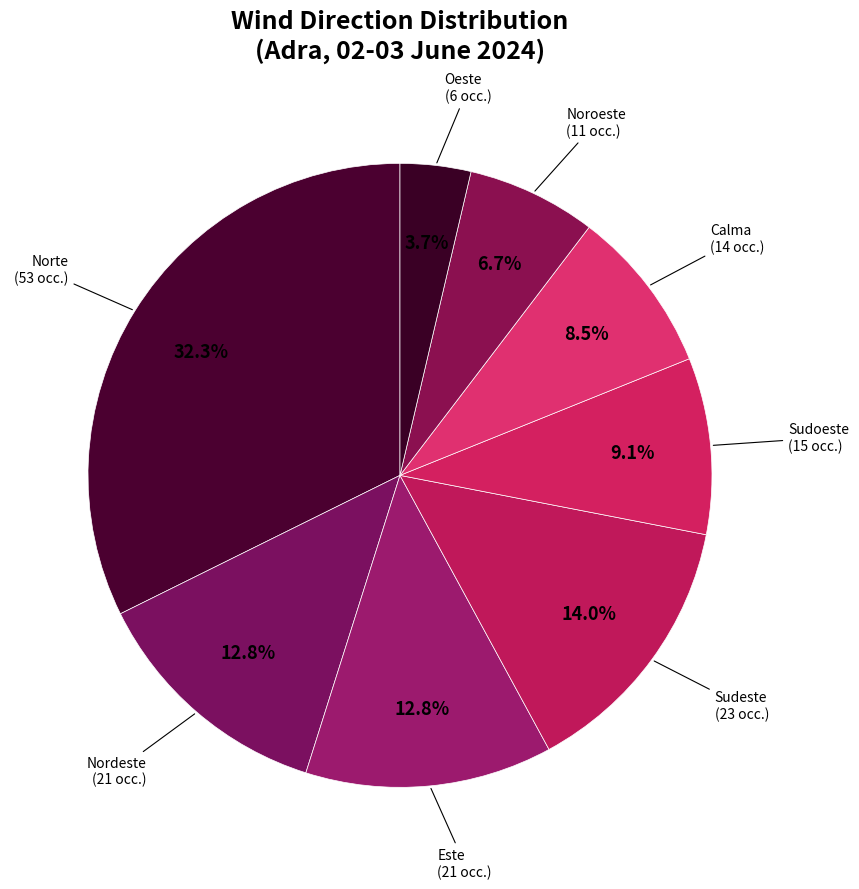

To the nearest percent, what percentage of the pie is Sudoeste?

9%